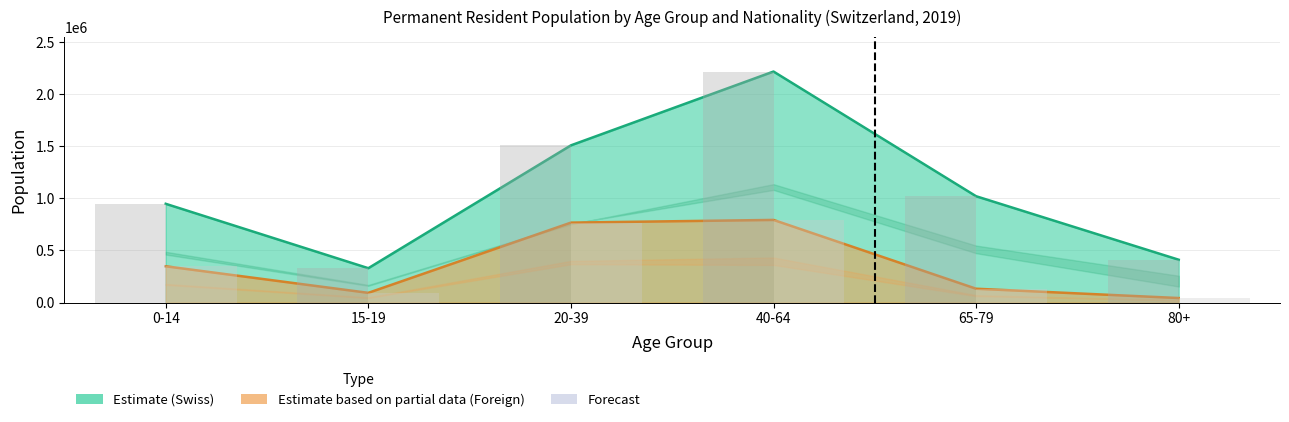

At 80+, list the series in order from smallest to largest.

Foreign Bar, Swiss Bar